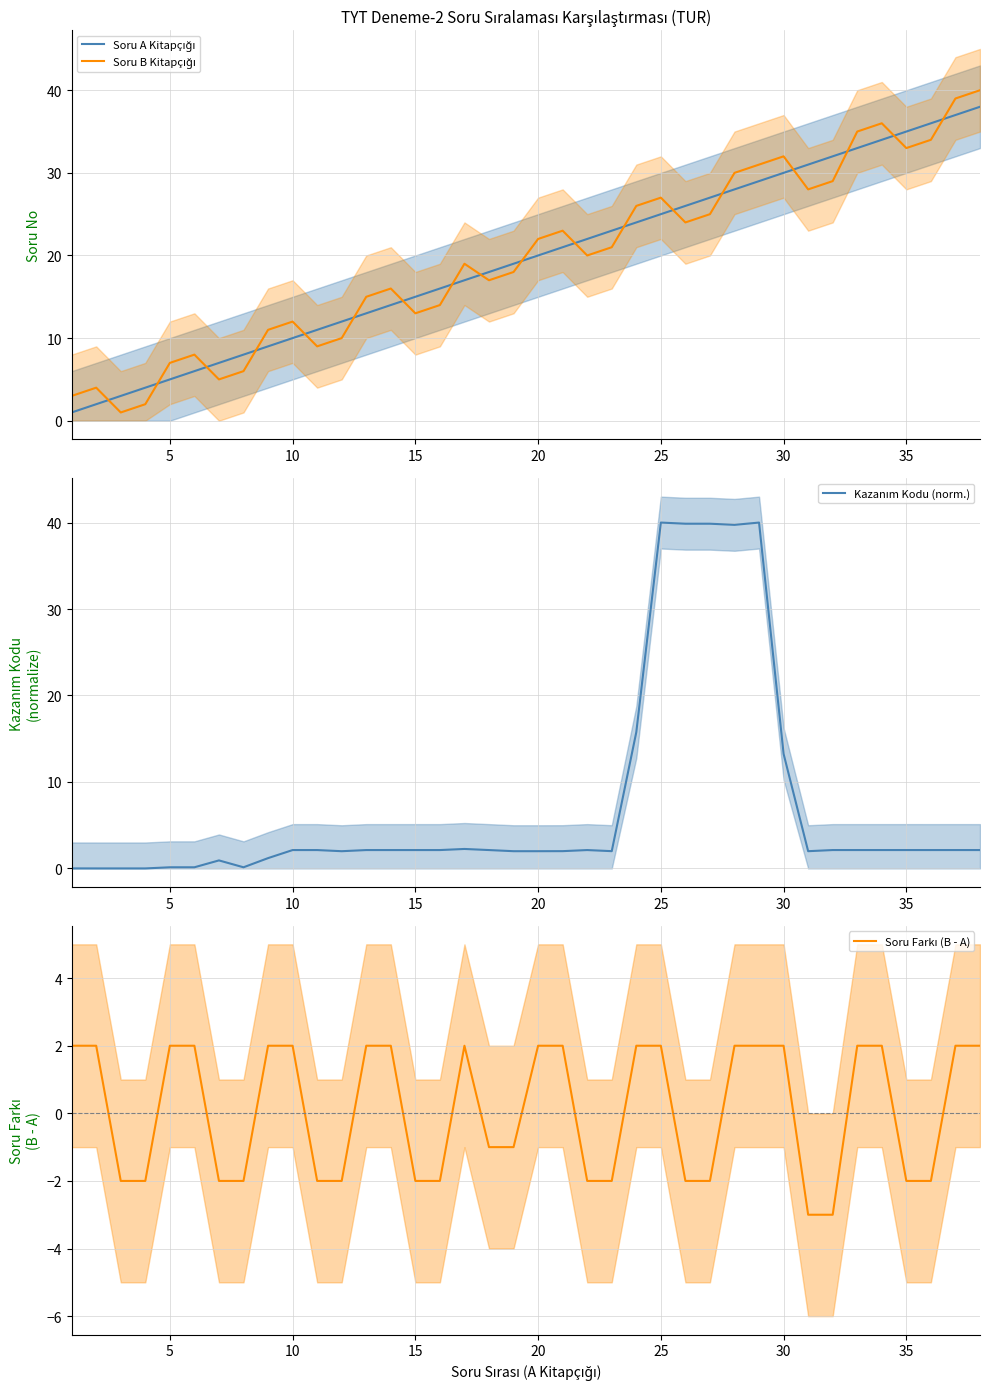

How many intersections are there between Kazanım Kodu (norm.) and Soru B Kitapçığı?

2